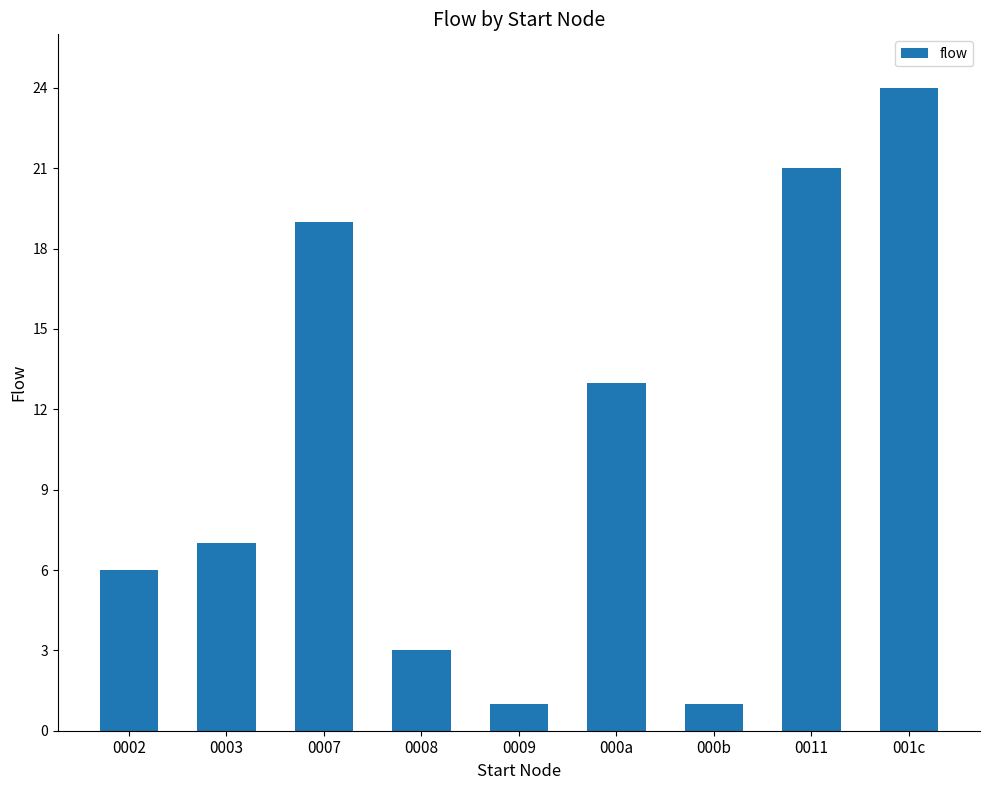

What is the difference between the values at 0009 and 0003?

6